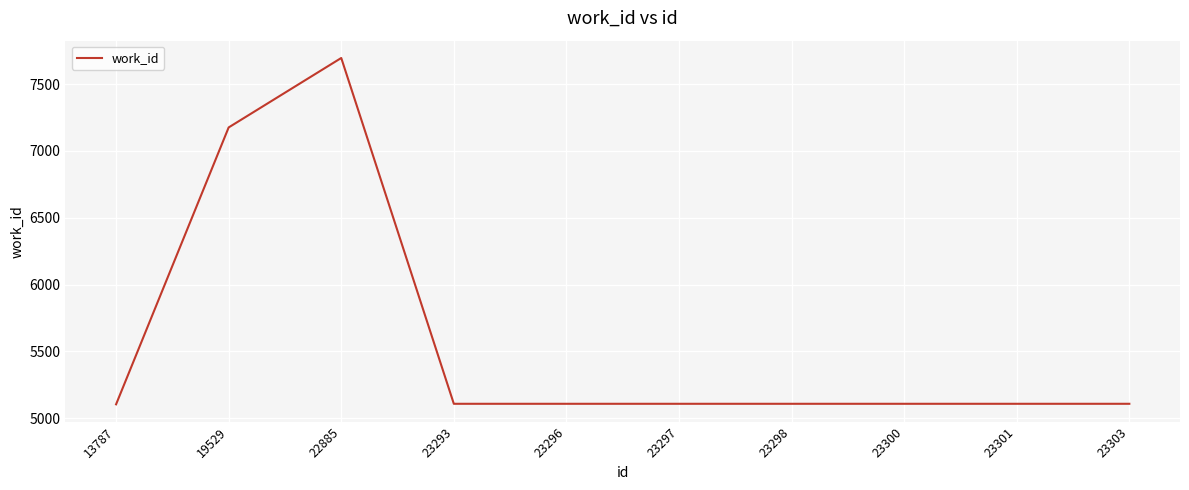

How many categories are shown in the chart?

10